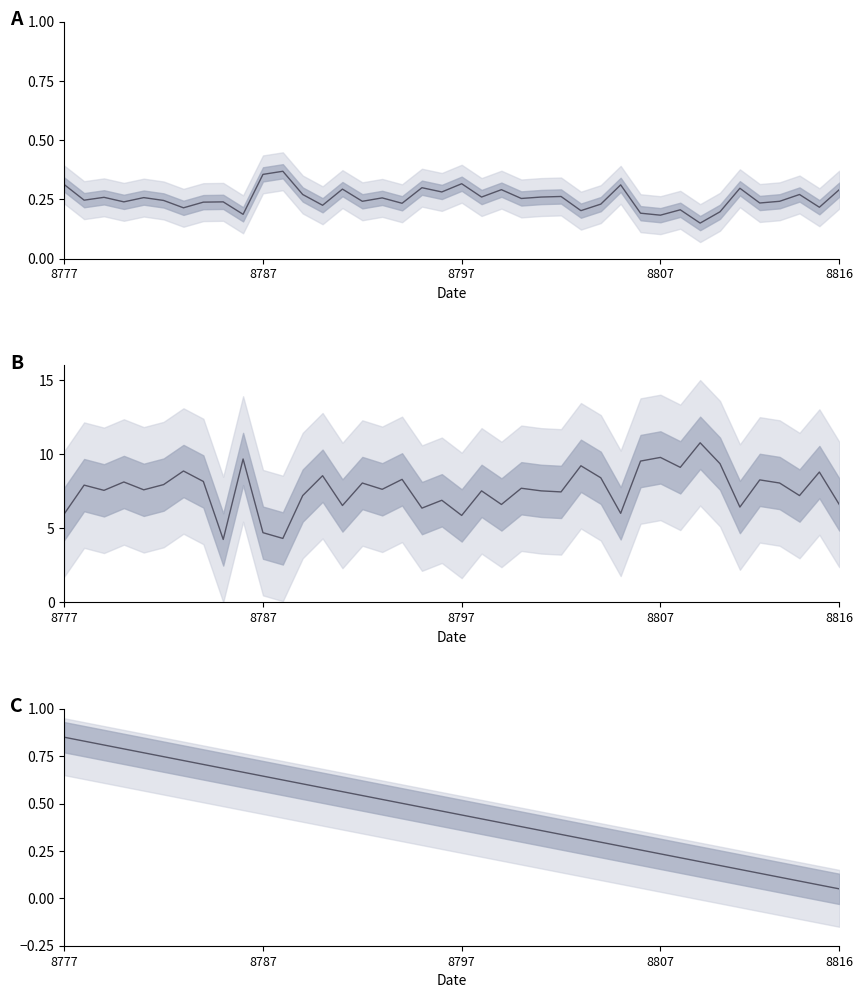

Where is the data nearest to the value 0?

8816